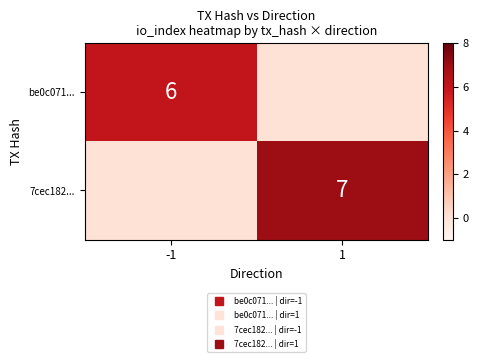

True or false: 7cec182... has a value of 7 at 1.

True